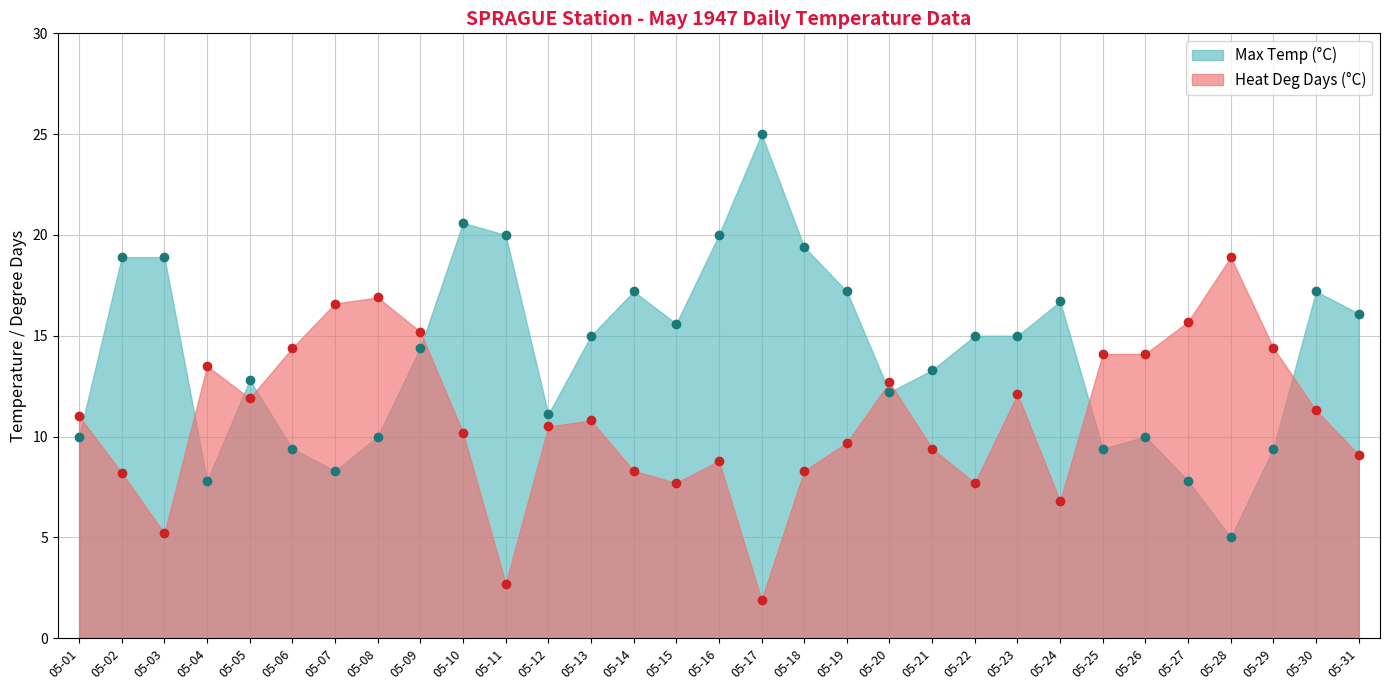

What is the difference between the maximum and minimum values in the Max Temp (°C) series?

20.0